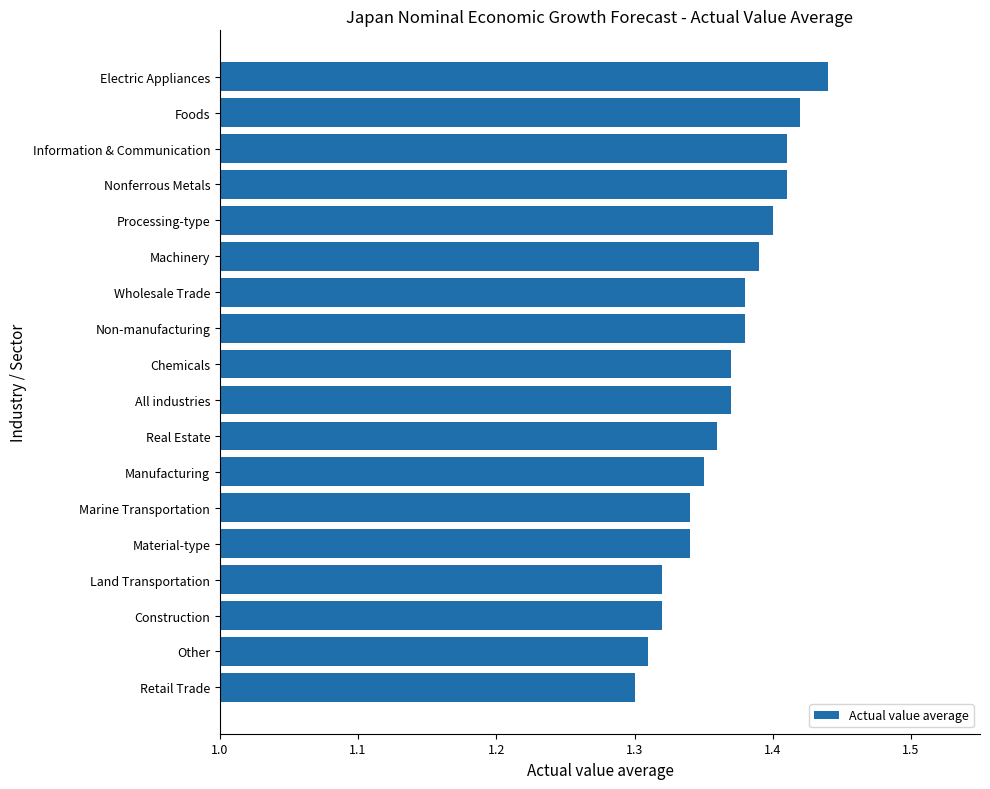

At which category does the chart reach its peak across all series?

Electric Appliances